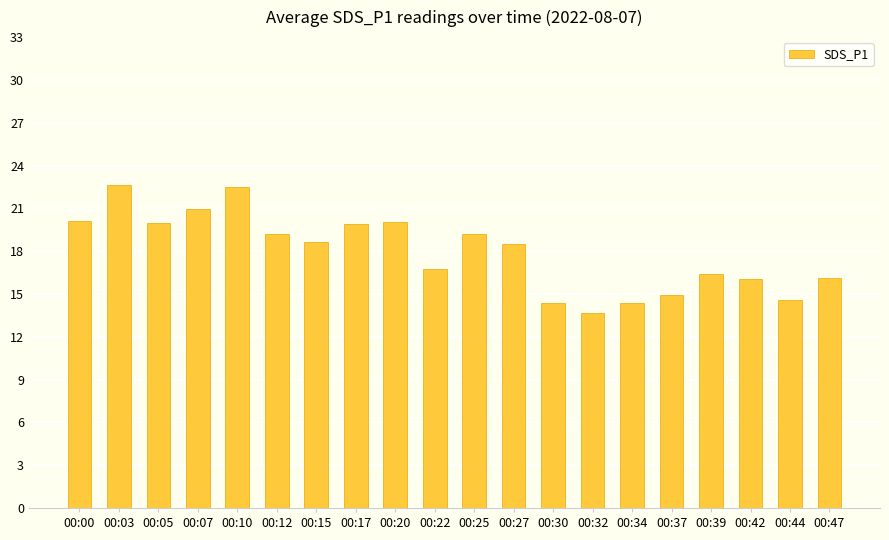

What is the value of the 17th bar from the left?

16.4